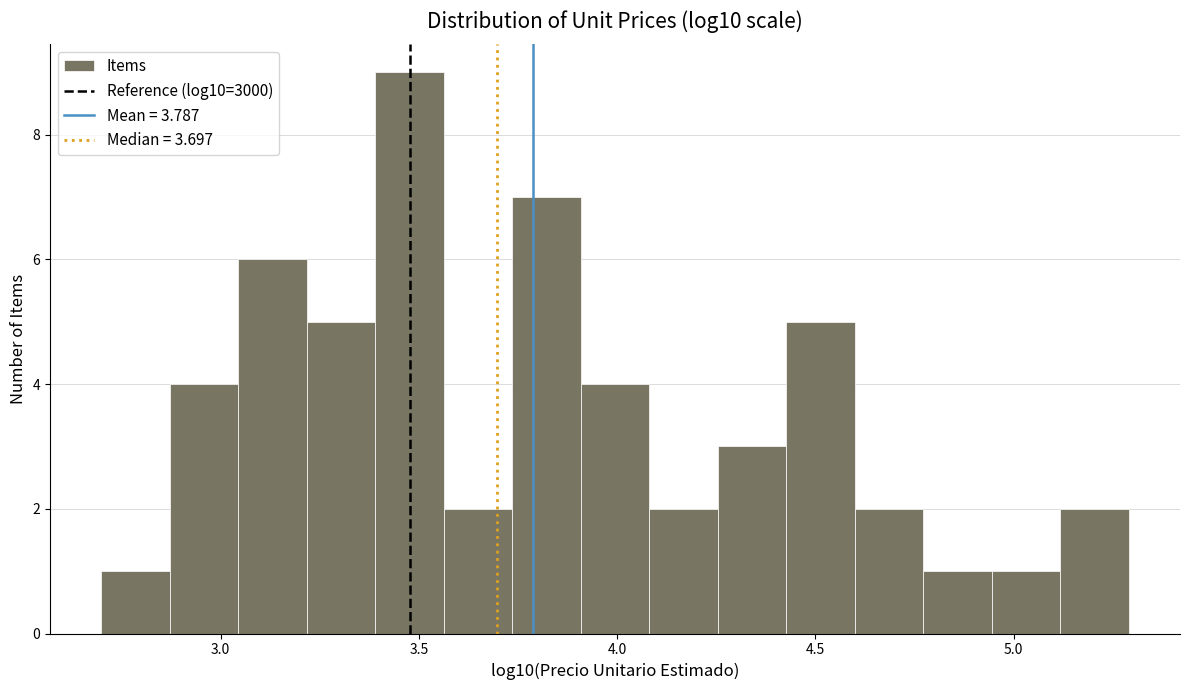

Read against the x-axis, roughly where is the centre of the tallest bar?

3.50